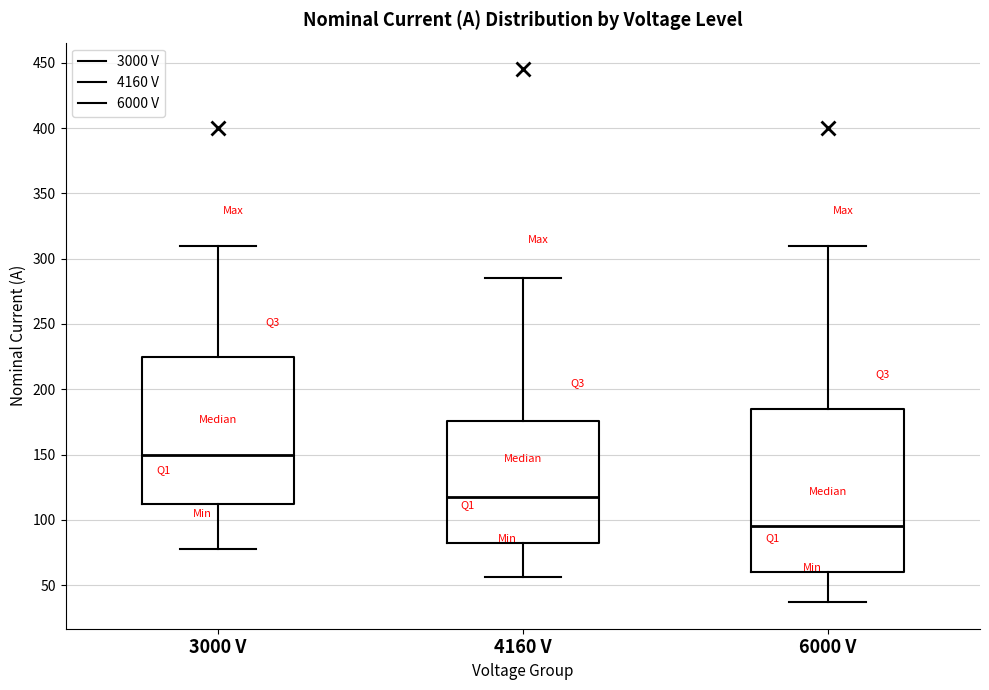

Comparing the boxes themselves (not the whiskers), which one is the tallest?

6000 V